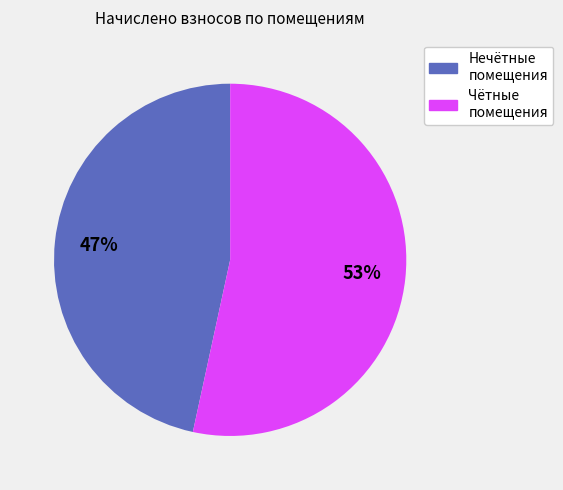

Is there a majority slice in this chart?

Yes